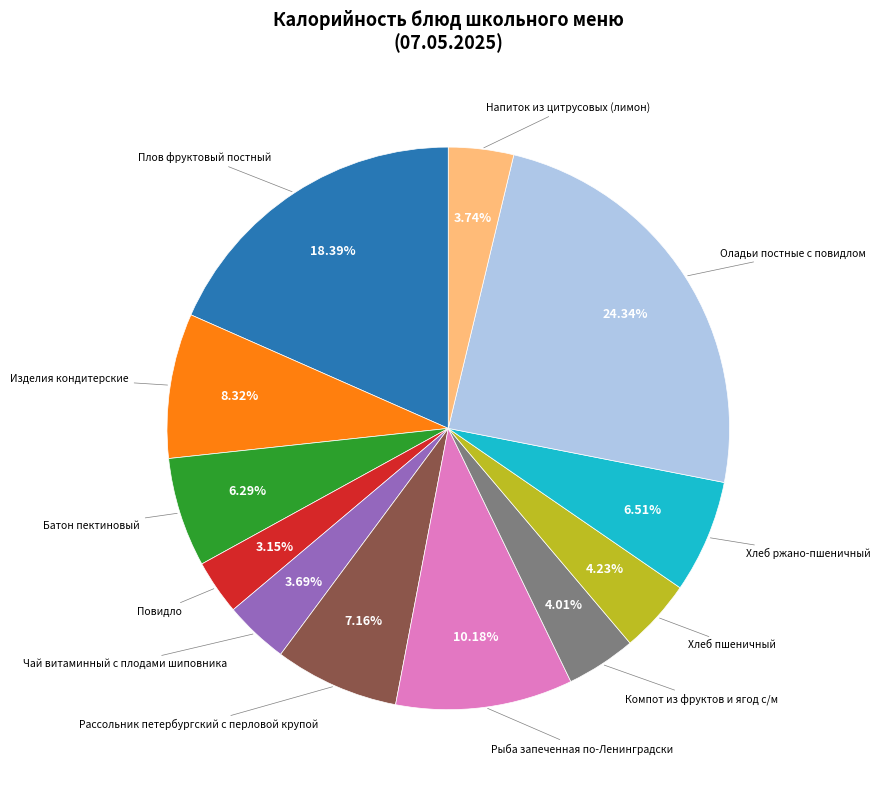

Does any single category account for the majority?

No